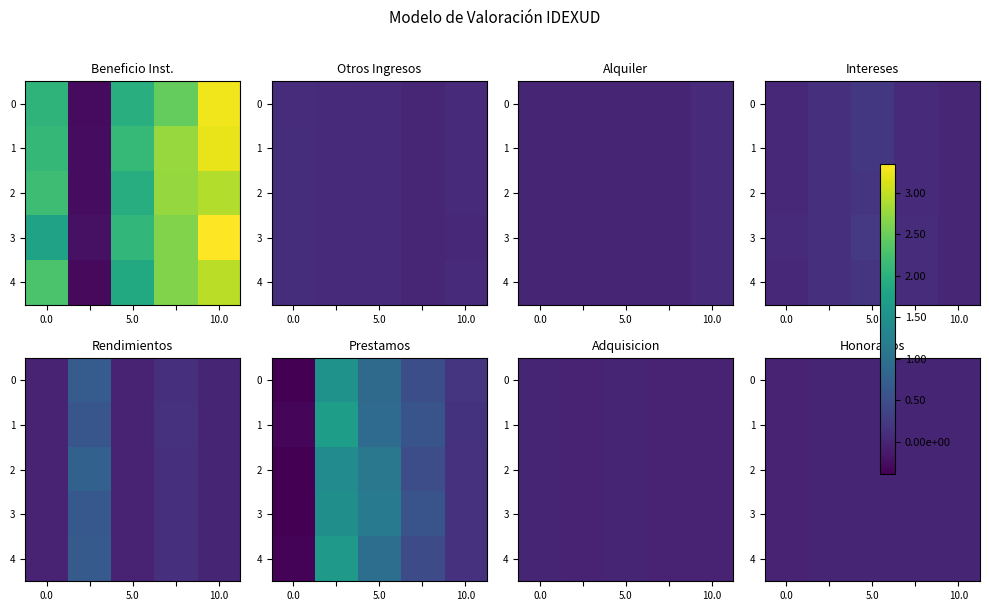

At 0.0, list the series in order from smallest to largest.

row_2, row_4, row_1, row_0, row_3